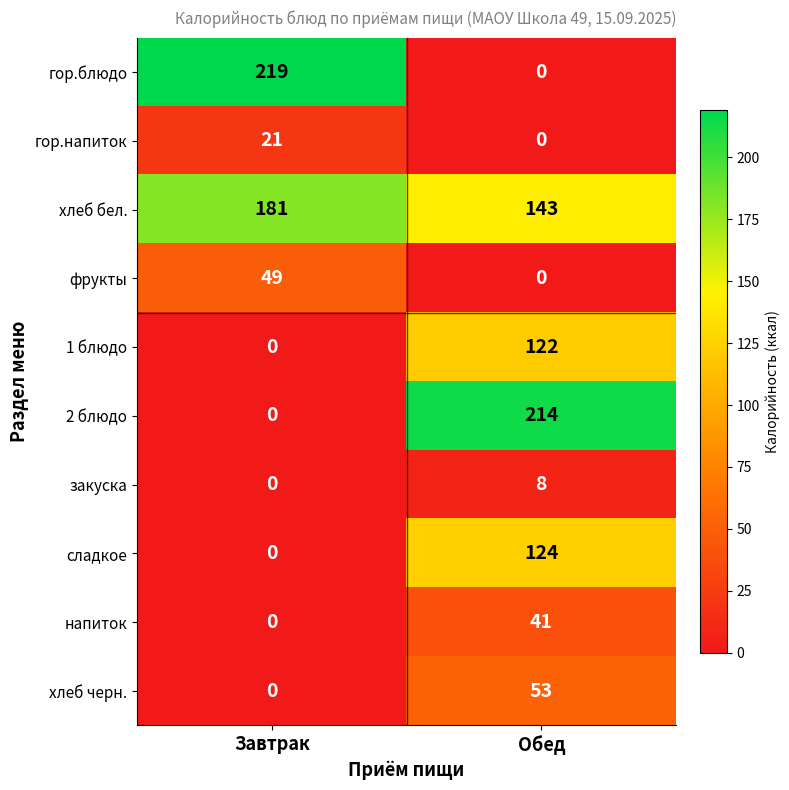

List the series in order of their peak value, lowest first.

закуска, гор.напиток, напиток, фрукты, хлеб черн., 1 блюдо, сладкое, хлеб бел., 2 блюдо, гор.блюдо